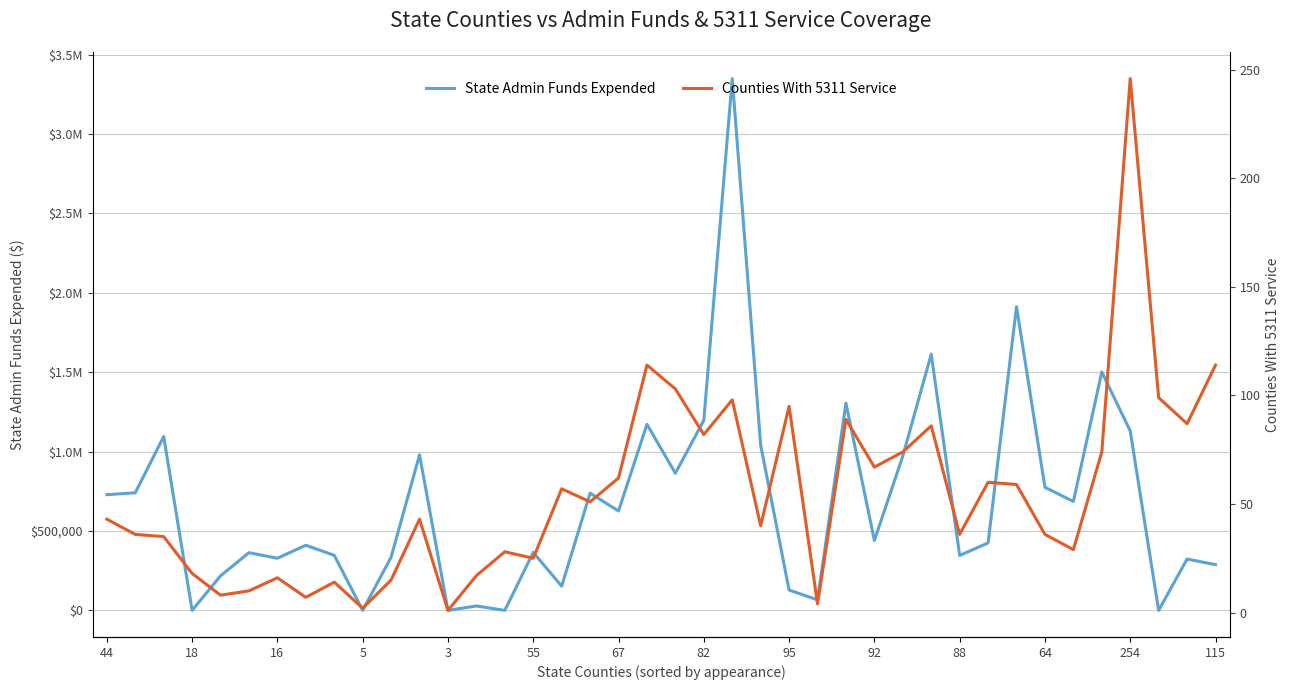

What is the value of the Counties With 5311 Service point at the 32nd from the left?

60